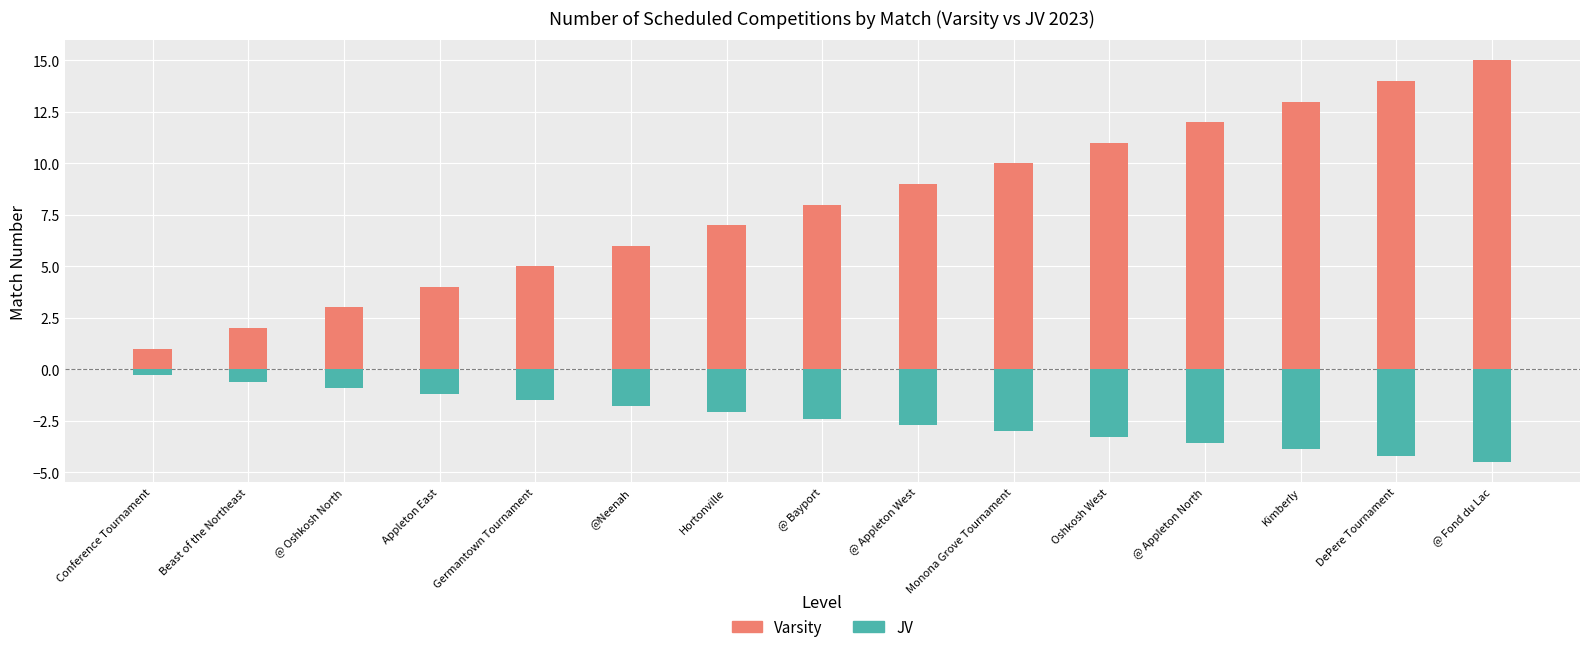

At which category is the sum across all series the highest?

@ Fond du Lac